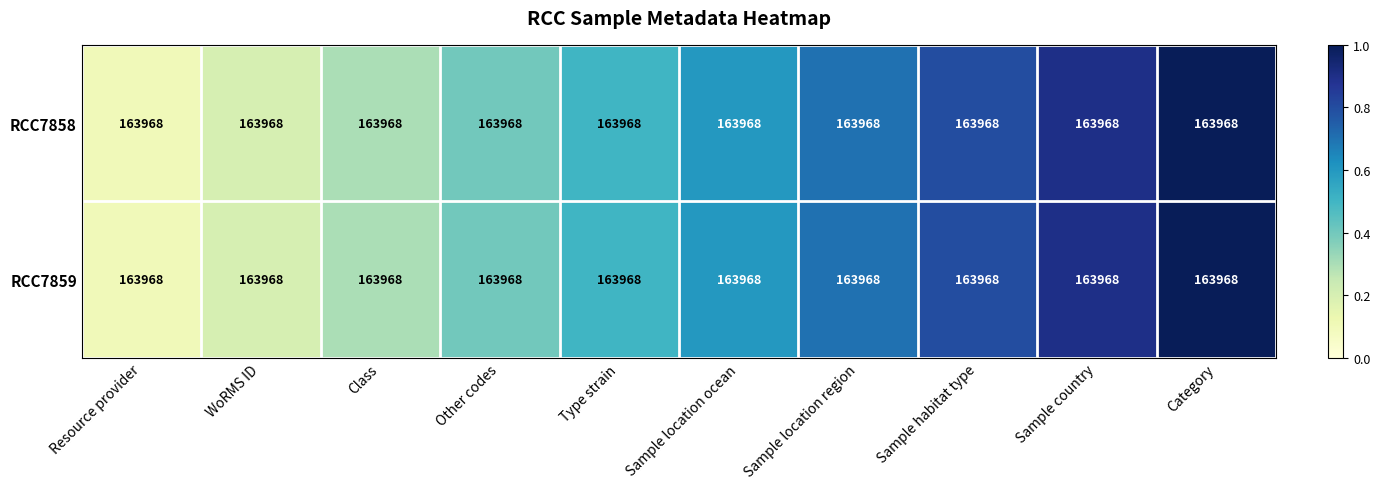

List the series in order of their peak value, highest first.

RCC7858, RCC7859